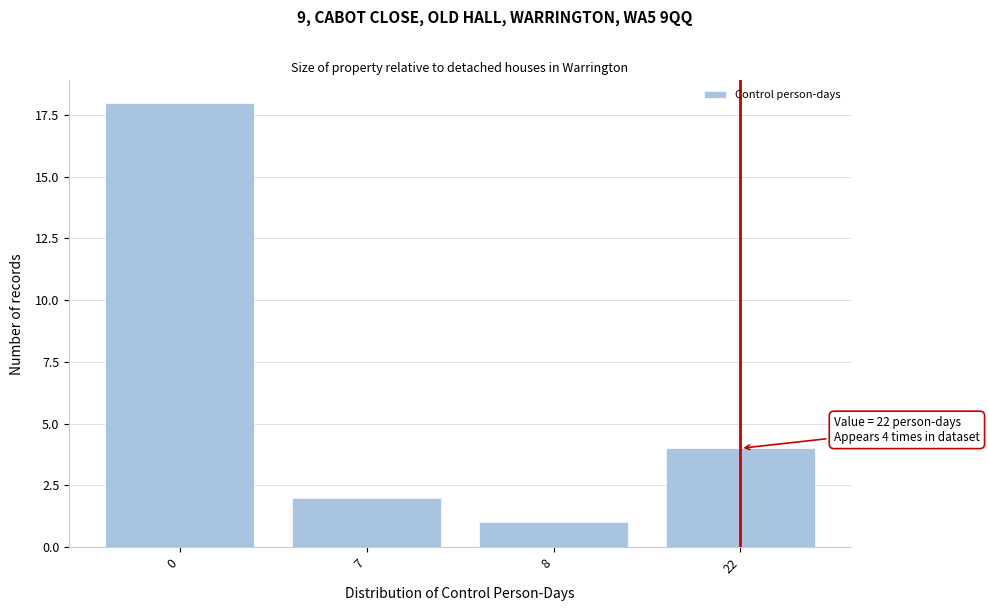

Reading right to left, transcribe all the data shown in this chart.

22=4	8=1	7=2	0=18